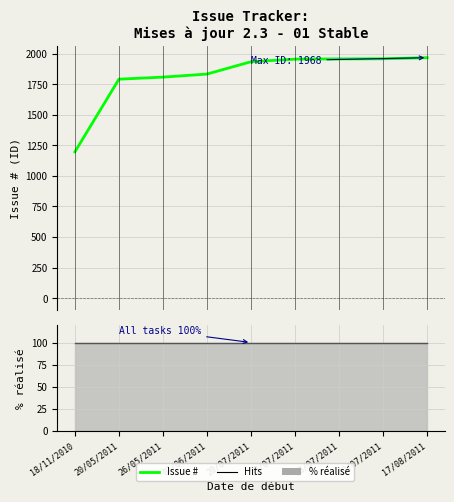

Is it true that the value at 07/06/2011 is 1834?

True